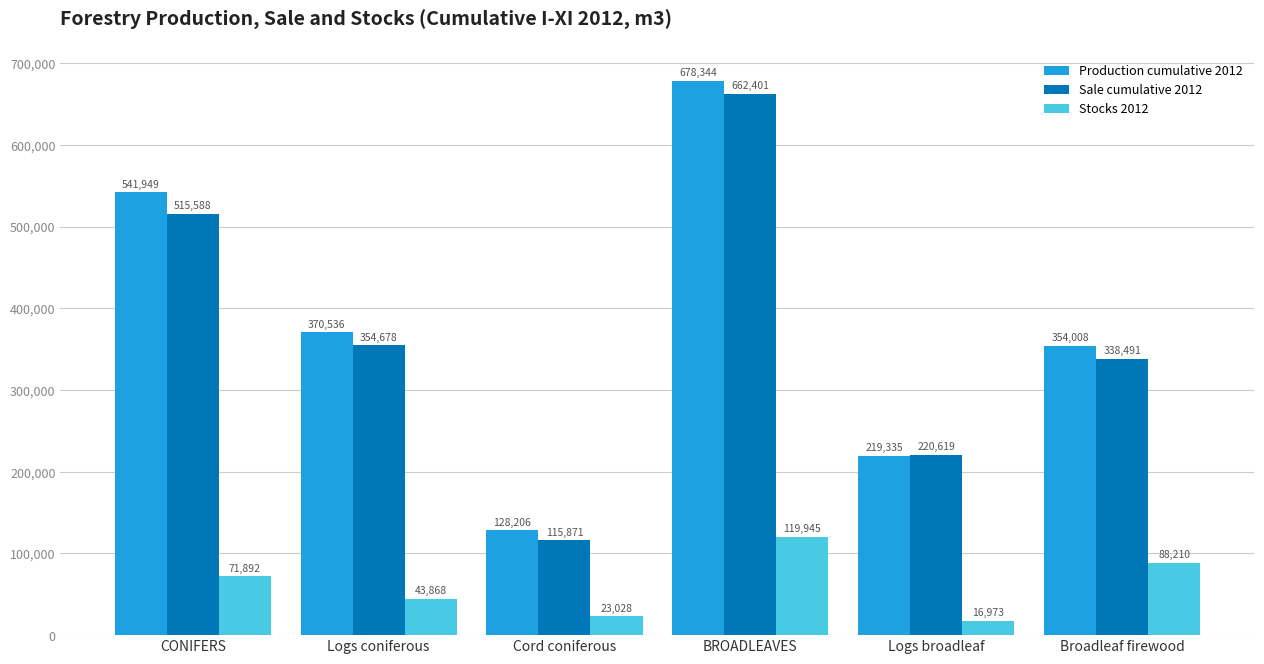

What is the value of the Production cumulative 2012 bar at the 2nd from the left?

370536